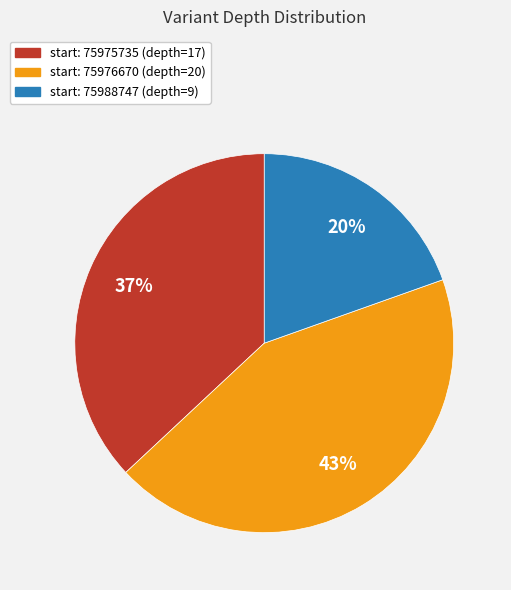

Is there a majority slice in this chart?

No